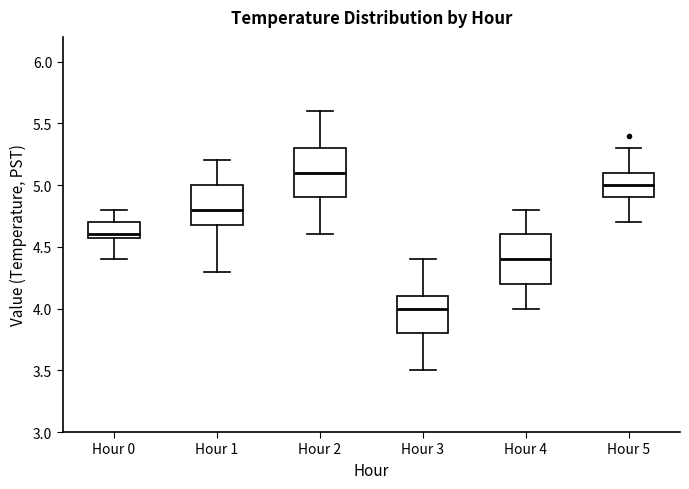

Reading left to right, read every box against the y-axis: the position of its median line, the range the box covers, and the ends of its whiskers. The values are not printed on the chart, so give them approximately, as read against the axis.

Hour 0: median 4.6 (just above the box's lower edge), box 4.6 to 4.7, whiskers 4.4 to 4.8
Hour 1: median 4.8, box 4.7 to 5.0, whiskers 4.3 to 5.2
Hour 2: median 5.1, box 4.9 to 5.3, whiskers 4.6 to 5.6
Hour 3: median 4.0, box 3.8 to 4.1, whiskers 3.5 to 4.4
Hour 4: median 4.4, box 4.2 to 4.6, whiskers 4.0 to 4.8
Hour 5: median 5.0, box 4.9 to 5.1, whiskers 4.7 to 5.3